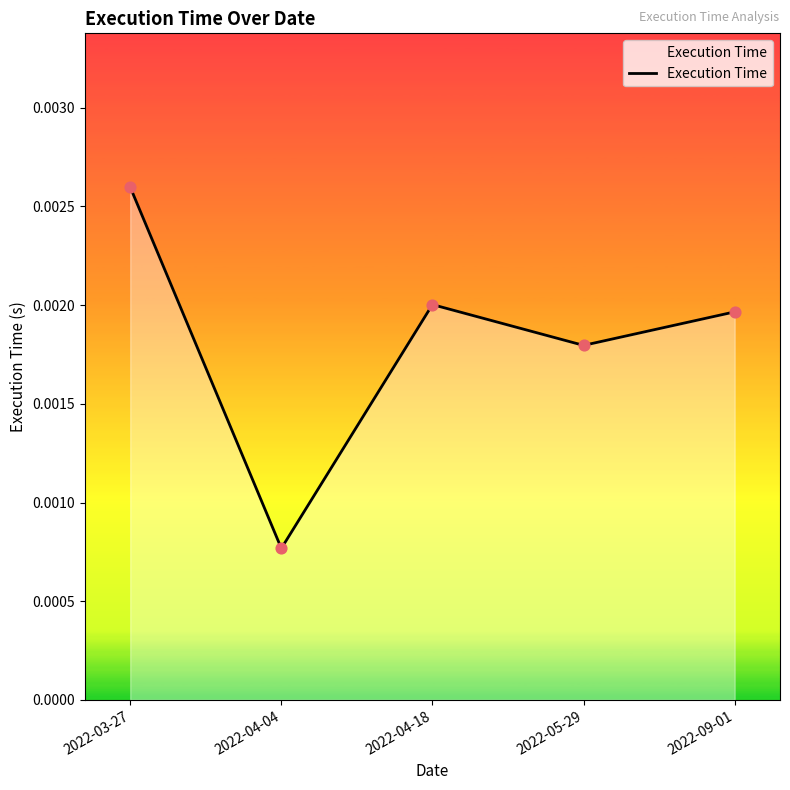

Between 2022-09-01 and 2022-05-29, which is larger?

2022-09-01